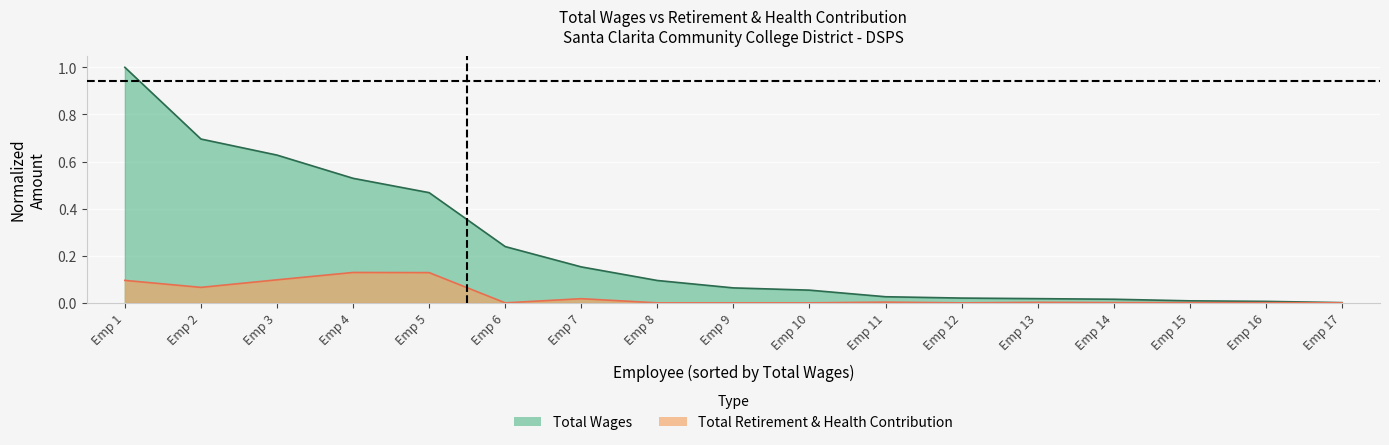

What is the difference between the second highest and minimum values in the total_wages series?

0.7